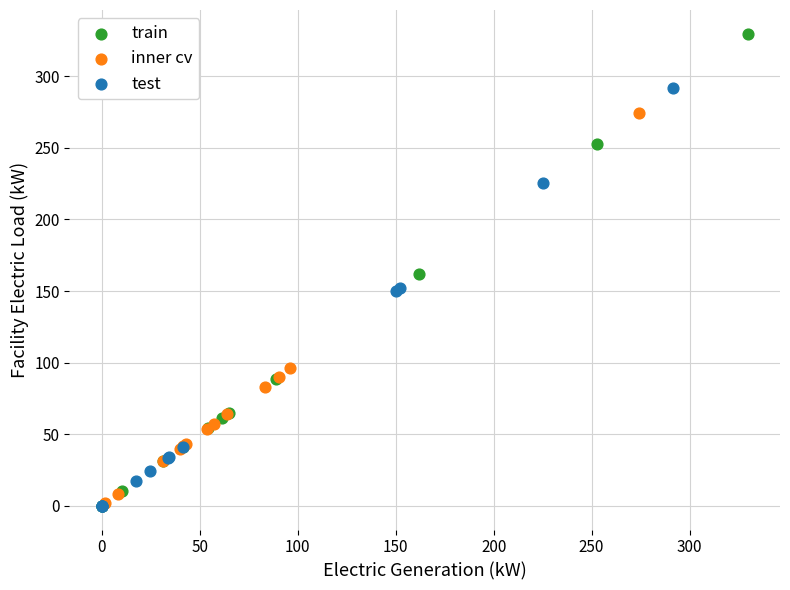

Which series has the largest Y range (max minus min)?

train